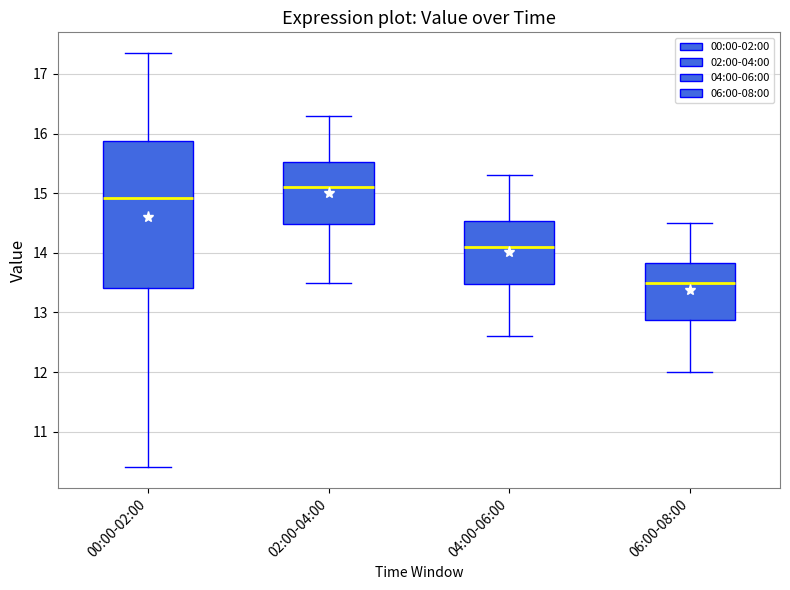

Which box has the lowest median line?

06:00-08:00